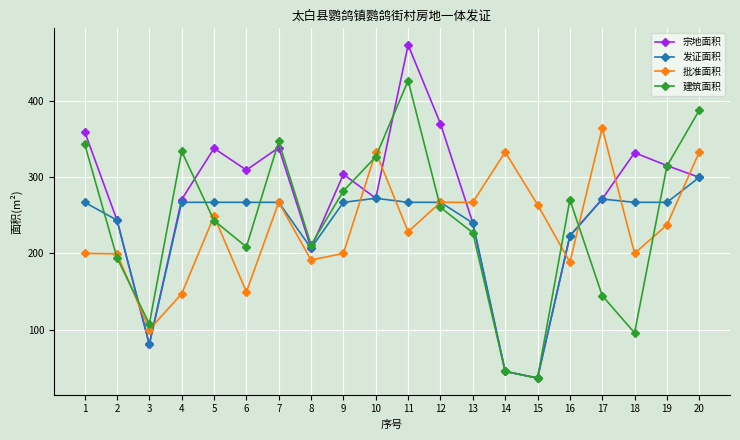

After their last crossing, which series has the higher values: 批准面积 or 建筑面积?

建筑面积